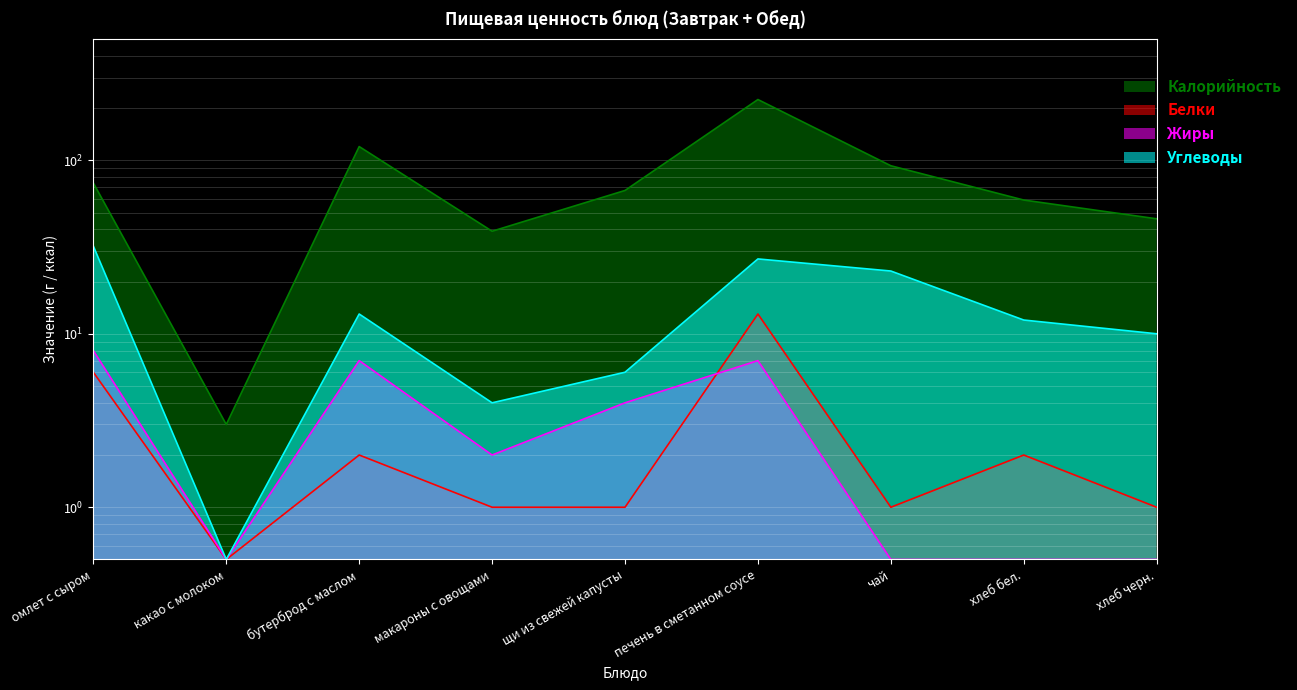

Reading left to right, transcribe all the data shown in this chart.

Калорийность: 74.0	3.0	120.0	39.0	67.0	224.0	93.0	59.0	46.0
Белки: 6.0	0.5	2.0	1.0	1.0	13.0	1.0	2.0	1.0
Жиры: 8.0	0.5	7.0	2.0	4.0	7.0	0.5	0.5	0.5
Углеводы: 32.0	0.5	13.0	4.0	6.0	27.0	23.0	12.0	10.0